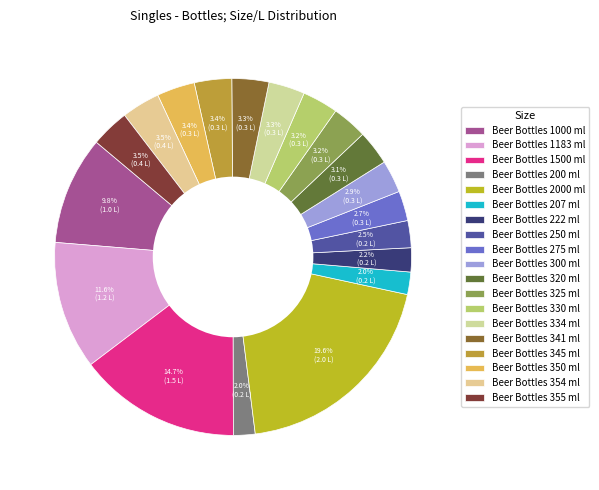

Is the sum of Beer Bottles 325 ml and Beer Bottles 2000 ml greater than half?

No